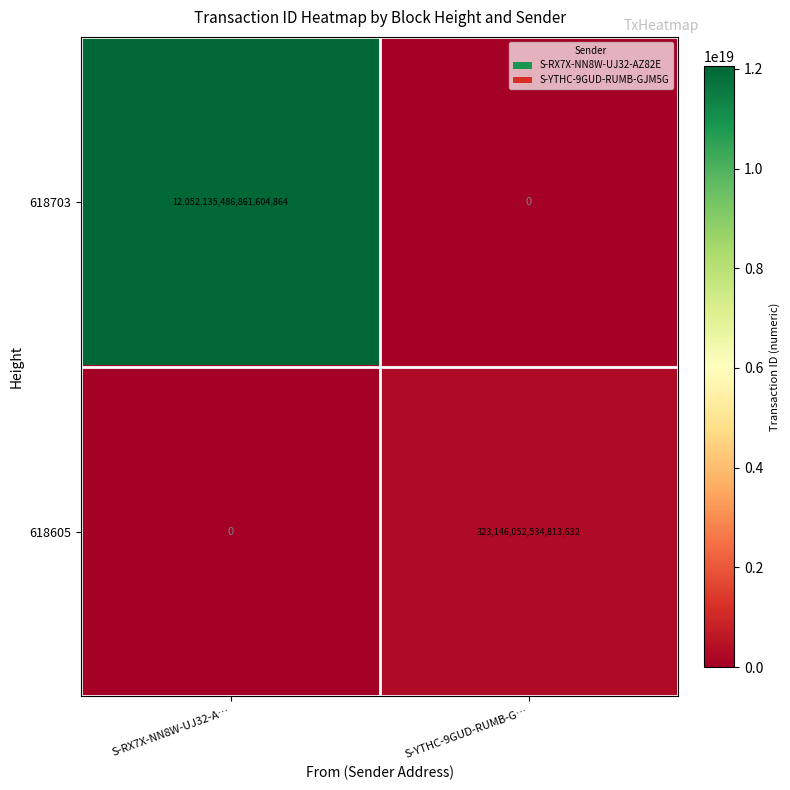

At which label is 618703 closest to 6026067743430802432?

S-RX7X-NN8W-UJ32-A…